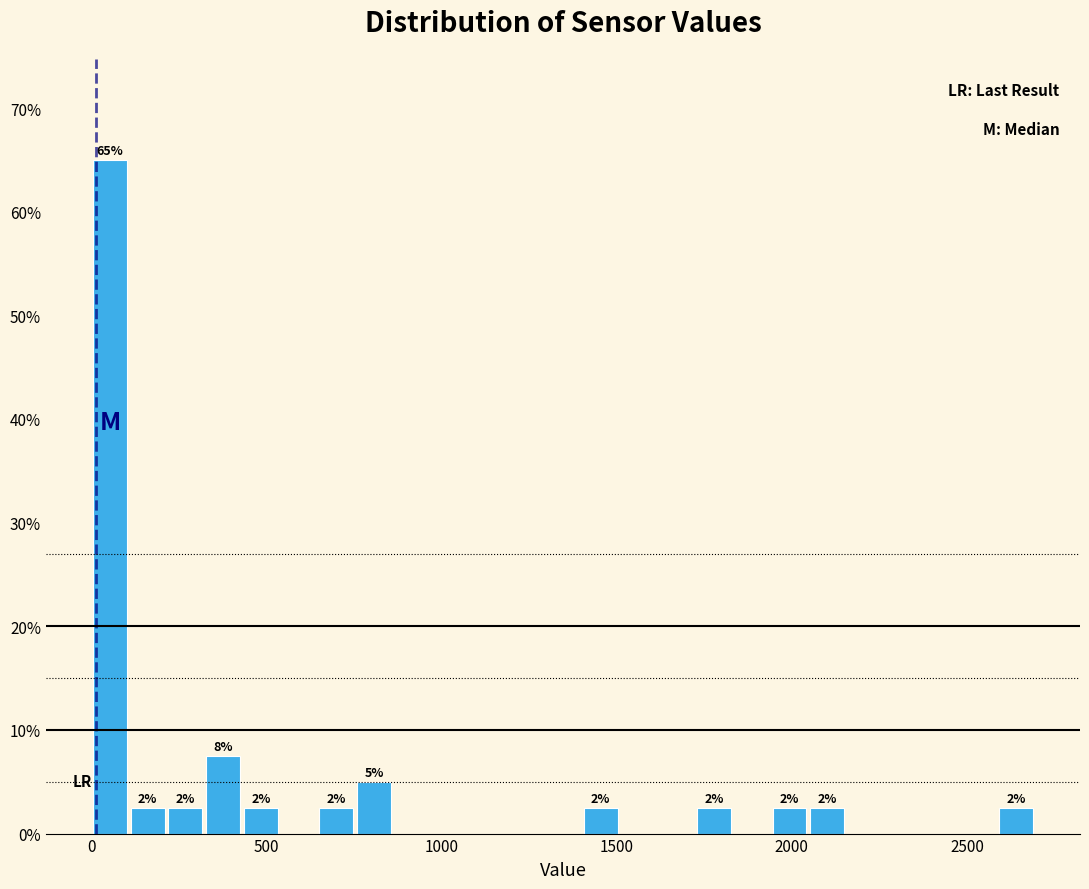

Around what value on the x-axis is the tallest bar? Give the approximate position of its centre, as read against the axis.

50